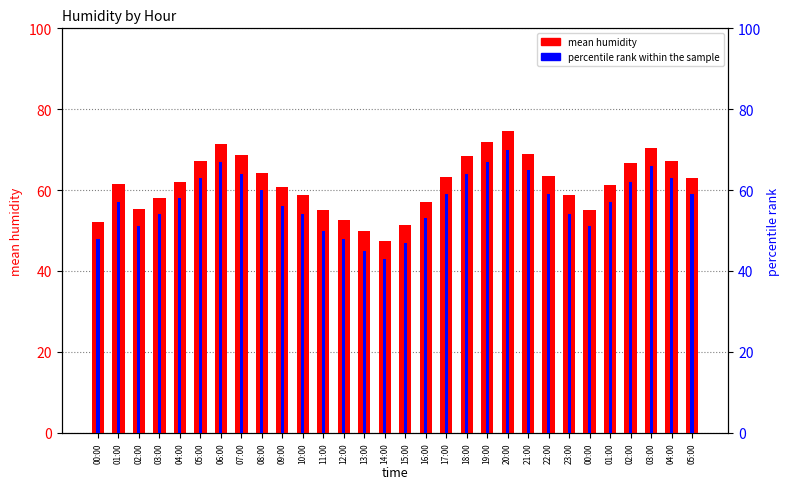

What is the value of the mean humidity bar at the 2nd from the left?

61.4